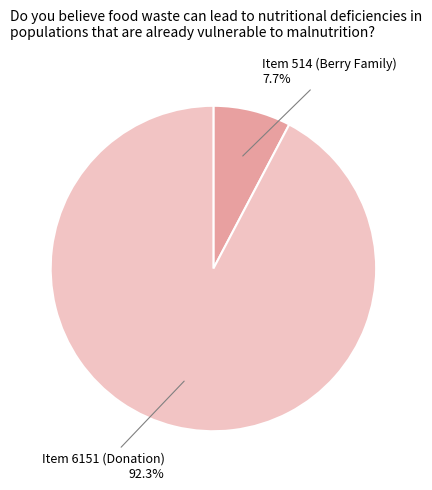

What percentage is the Item 514 (Berry Family) slice, to the nearest percent?

8%